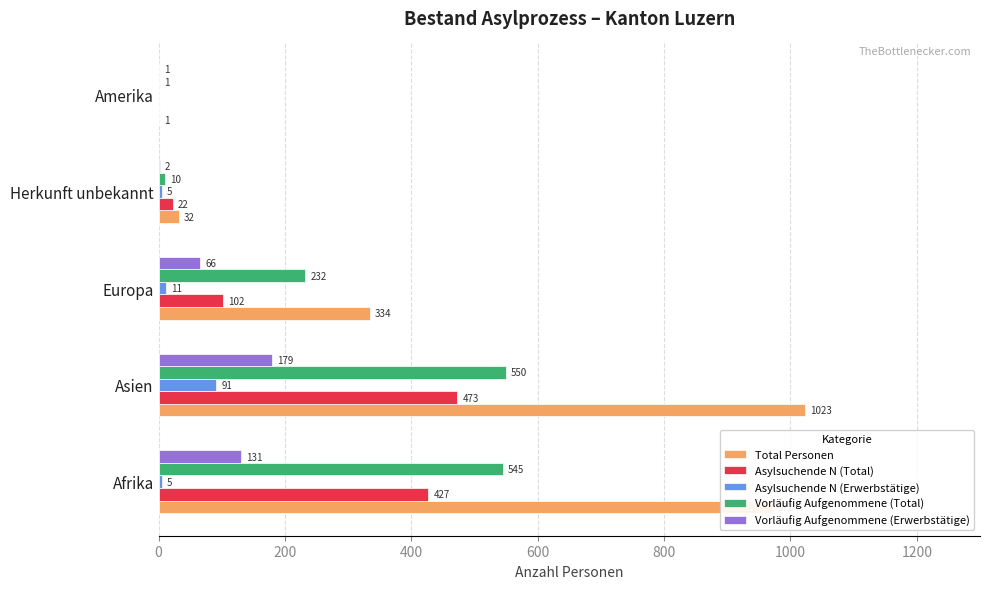

Where is Total Personen nearest to the value 512?

Europa